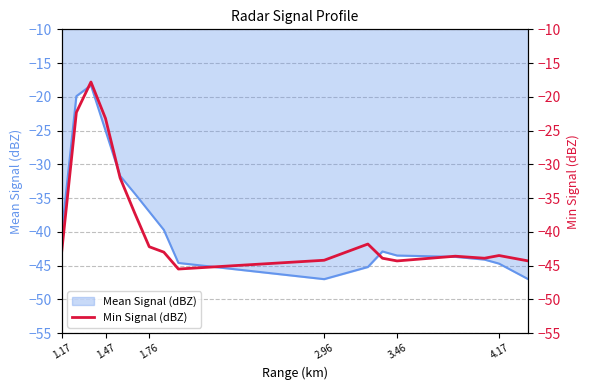

Reading left to right, transcribe all the data shown in this chart.

-42.8	-22.3	-17.8	-23.2	-32.0	-37.2	-42.2	-43.0	-45.5	-44.2	-41.8	-43.9	-44.3	-43.6	-43.9	-43.5	-44.3